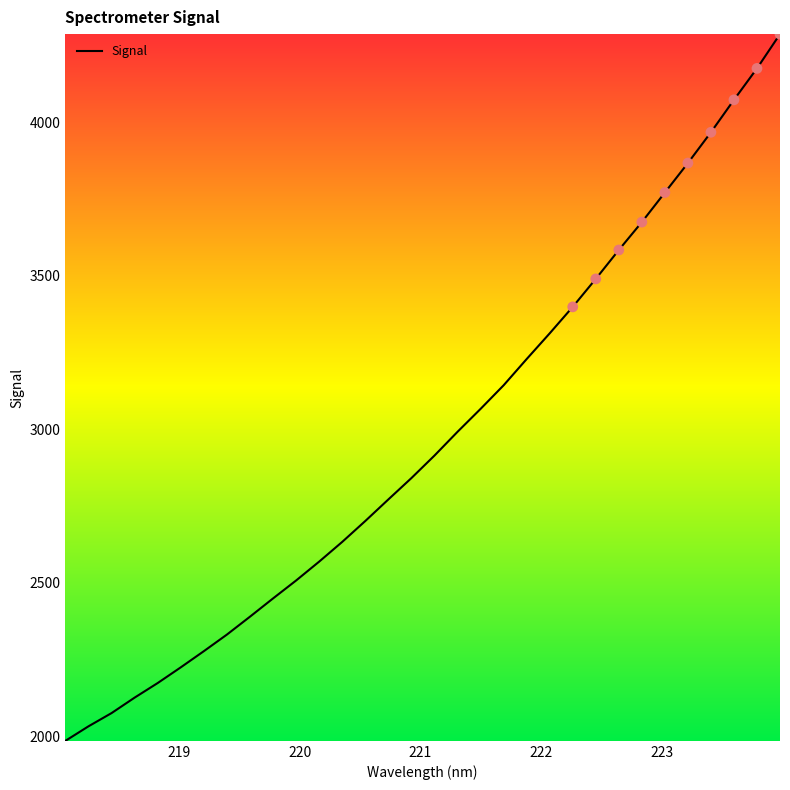

What is the difference between the maximum and minimum values?

2301.8